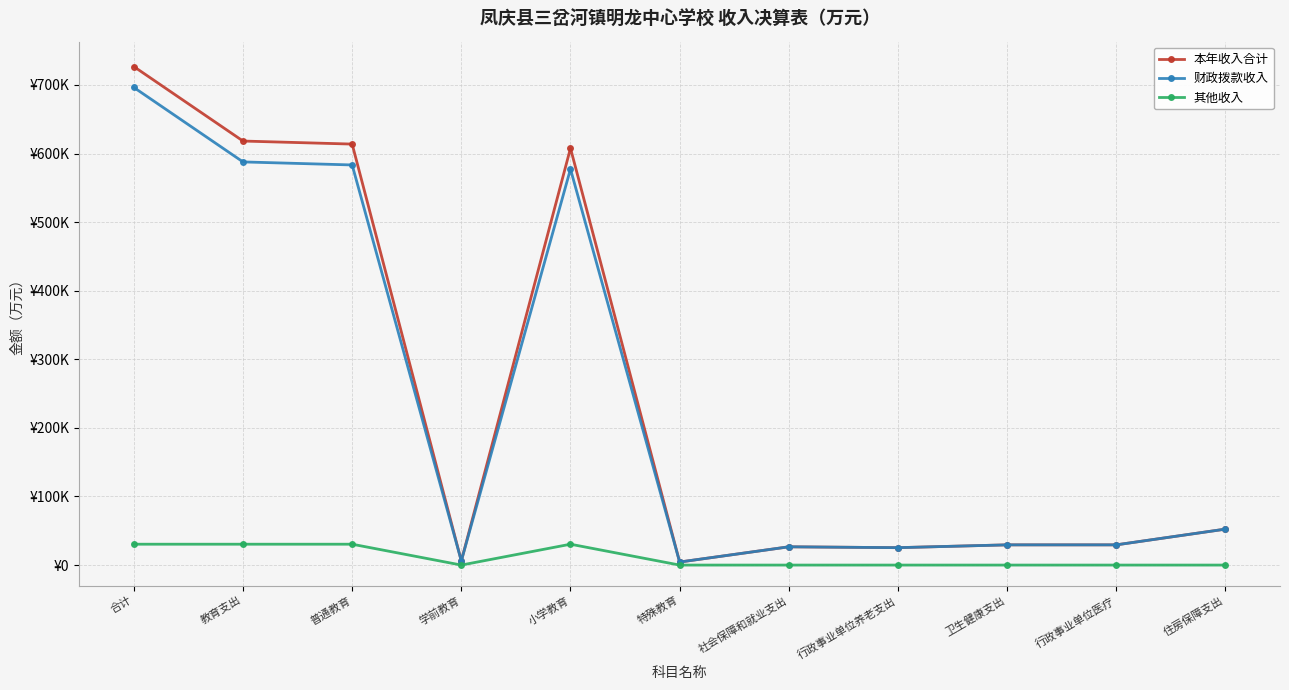

Does the chart have visible grid lines?

Yes